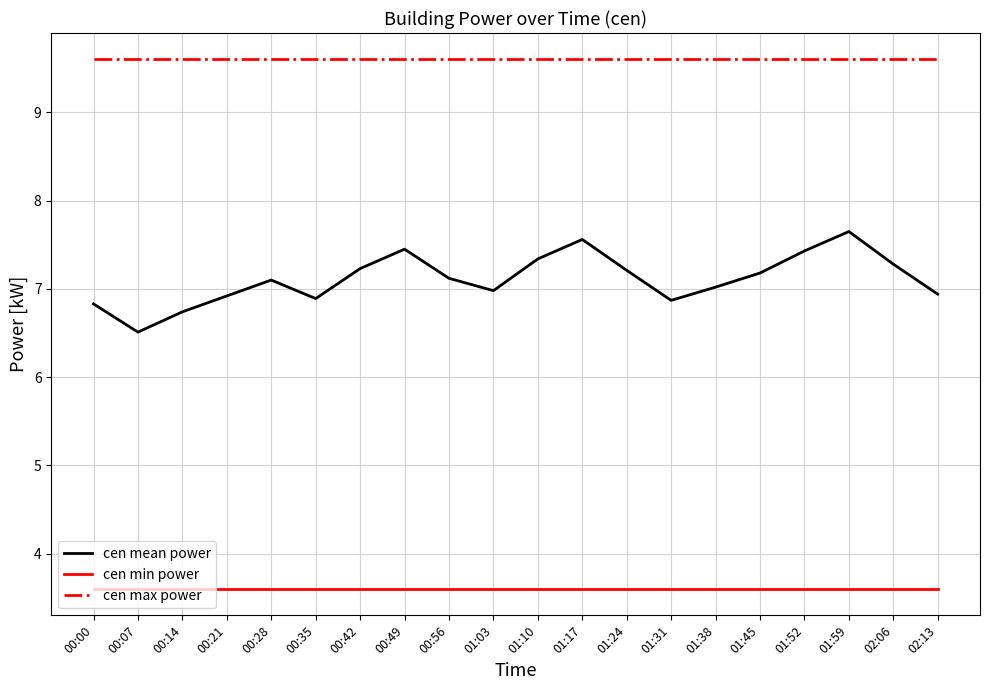

What position from the right is 00:35?

15